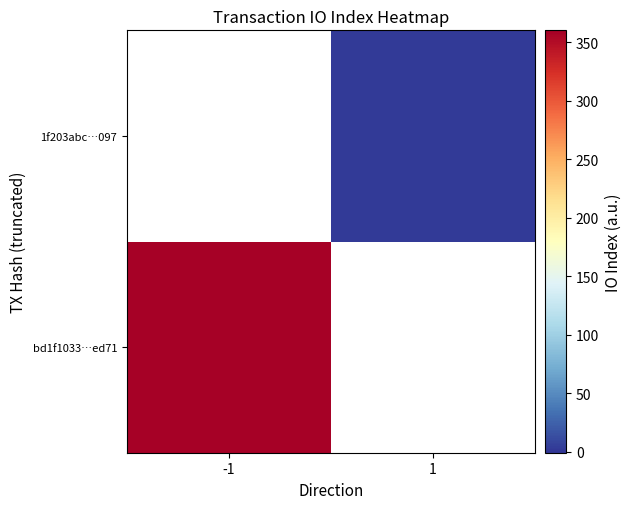

List the series in order of their overall mean, lowest first.

bd1f1033…ed71, 1f203abc…097